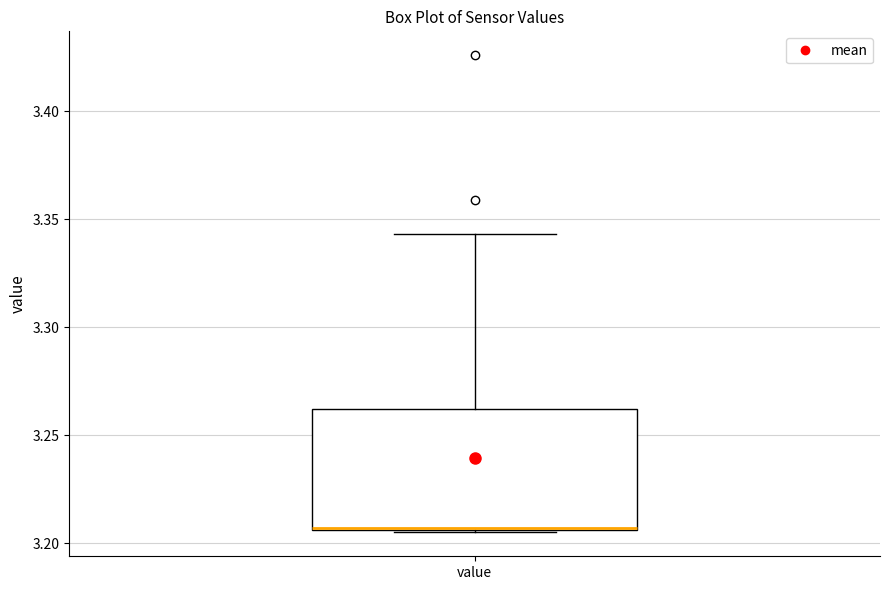

Read this box plot against the y-axis: the position of the median line, the range covered by the box, and the ends of both whiskers. The values are not printed on the chart, so give them approximately, as read against the axis.

median 3.205, box 3.205 to 3.260, whiskers 3.205 to 3.345